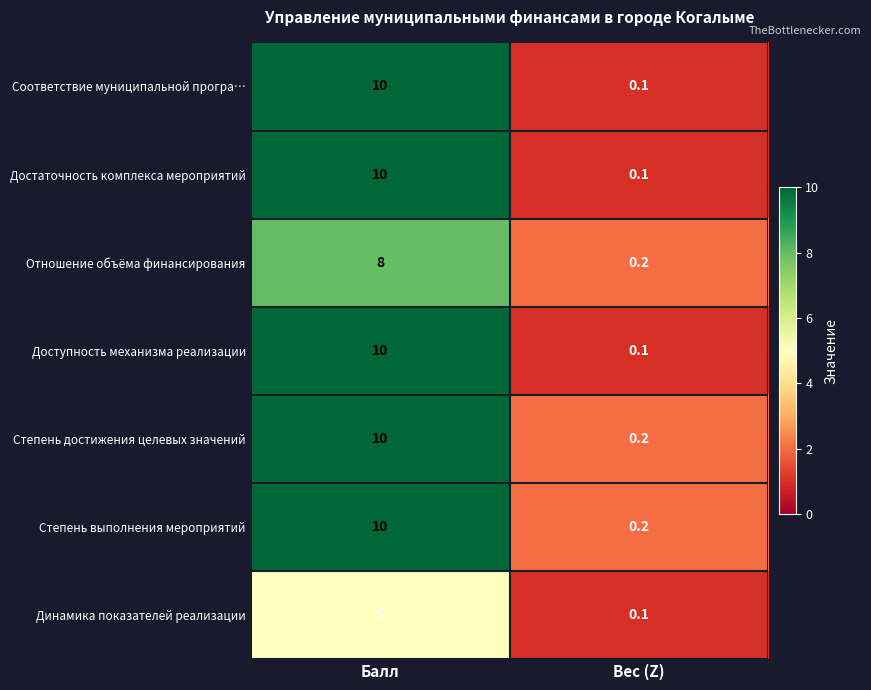

What is the sum of the Доступность механизма реализации values at Вес (Z) and Балл?

10.1